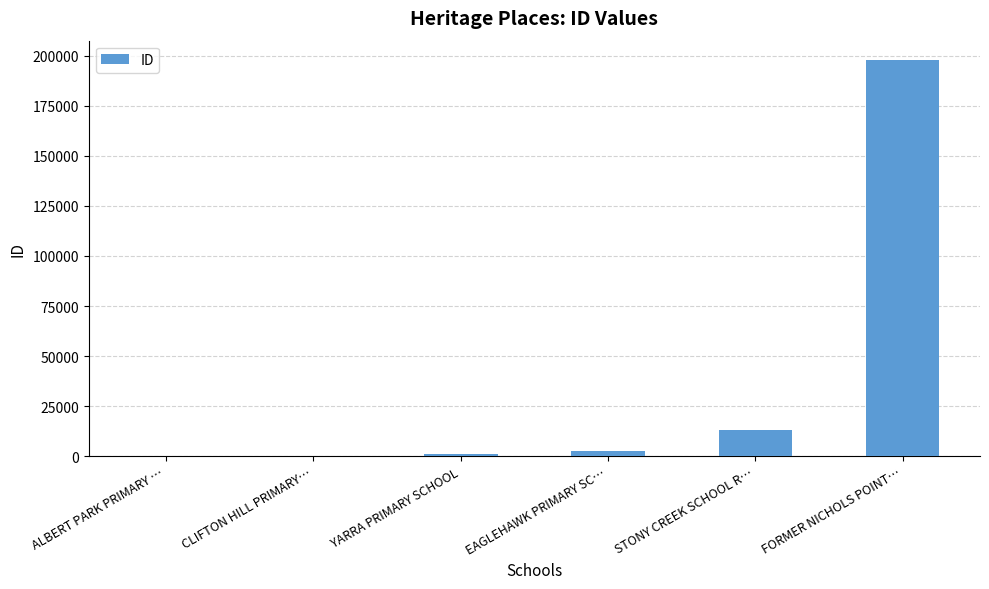

At which label is the value closest to 98823?

STONY CREEK SCHOOL R…